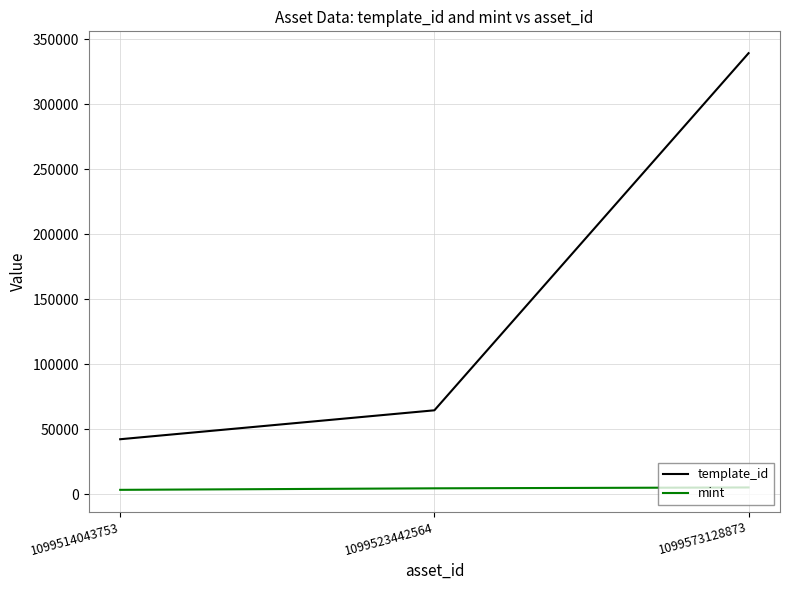

At 1099514043753, list the series in order from smallest to largest.

mint, template_id